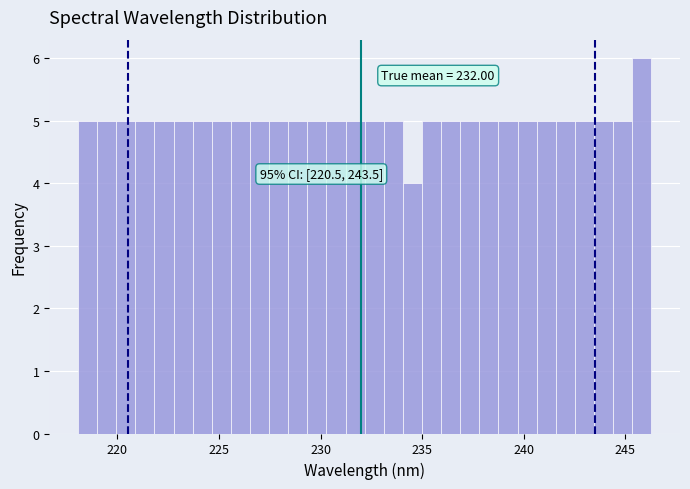

Around what value on the x-axis is the tallest bar? Give the approximate position of its centre, as read against the axis.

246.0